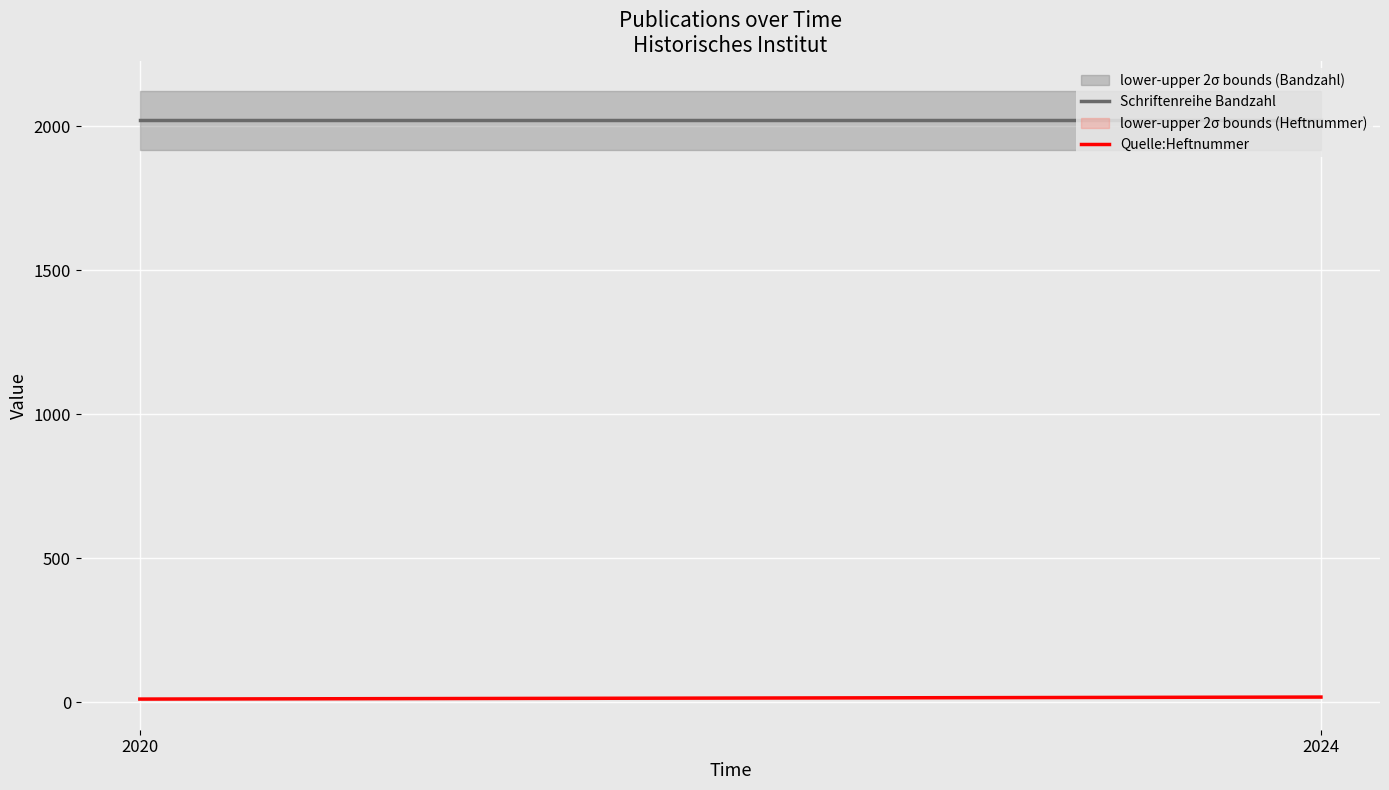

Reading left to right, transcribe all the data shown in this chart.

Schriftenreihe Bandzahl: 2020	2020
Quelle:Heftnummer: 11	18